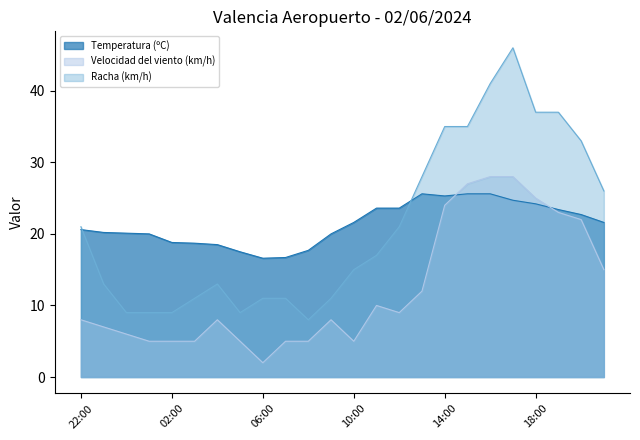

What is the value of the Velocidad del viento (km/h) point at the 19th from the left?

28.0